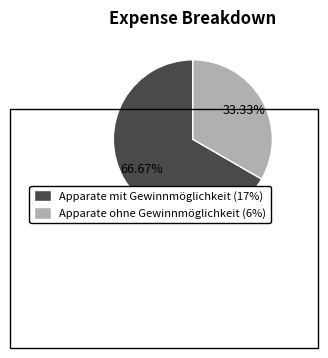

What is the largest slice in the pie chart?

Apparate mit Gewinnmöglichkeit (17%)